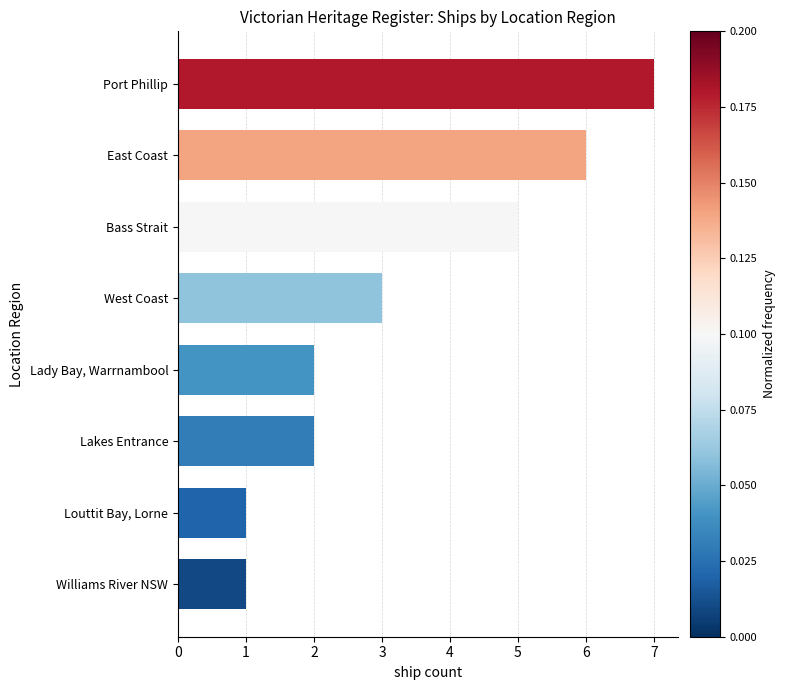

Are the bars horizontal?

Yes